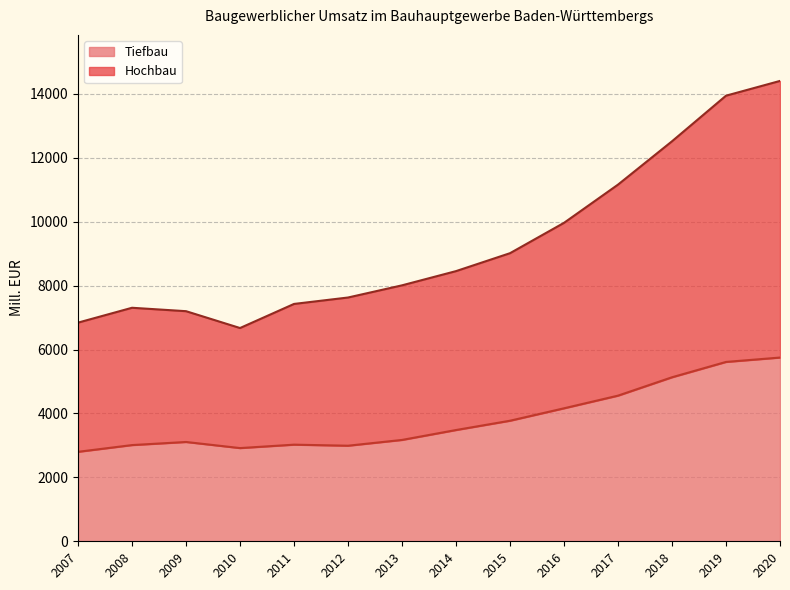

True or false: Hochbau has more than 0 points higher than both neighbors.

True